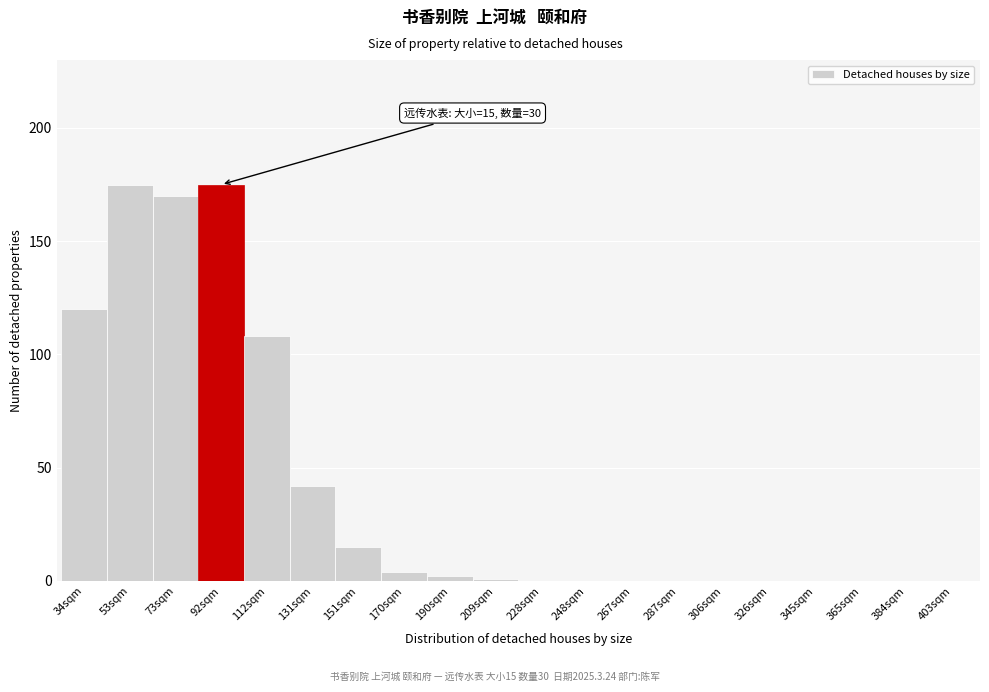

Reading left to right, list all the values displayed in this chart.

34sqm=120	53sqm=175	73sqm=170	92sqm=175	112sqm=108	131sqm=42	151sqm=15	170sqm=4	190sqm=2	209sqm=1	228sqm=0	248sqm=0	267sqm=0	287sqm=0	306sqm=0	326sqm=0	345sqm=0	365sqm=0	384sqm=0	403sqm=0